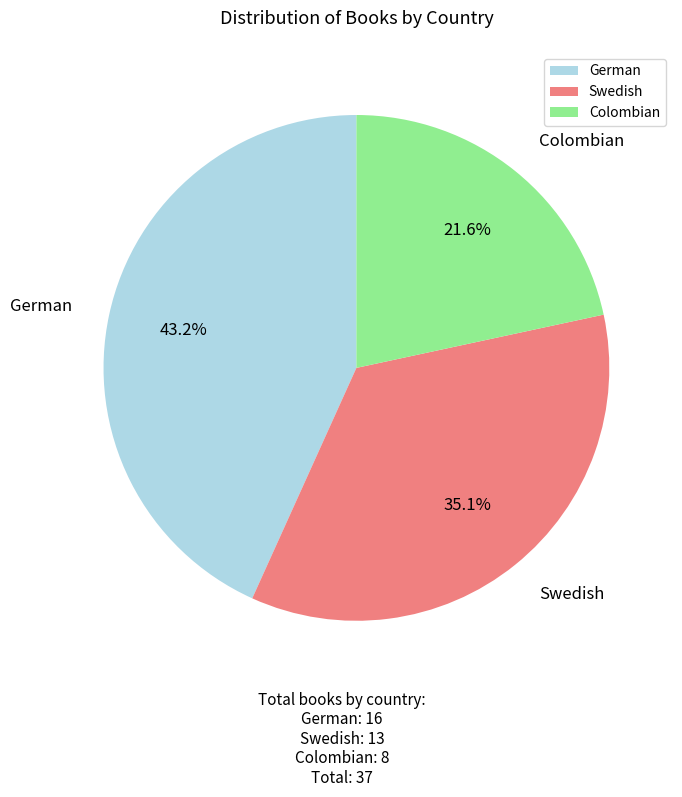

To the nearest percent, what portion does German represent?

43%